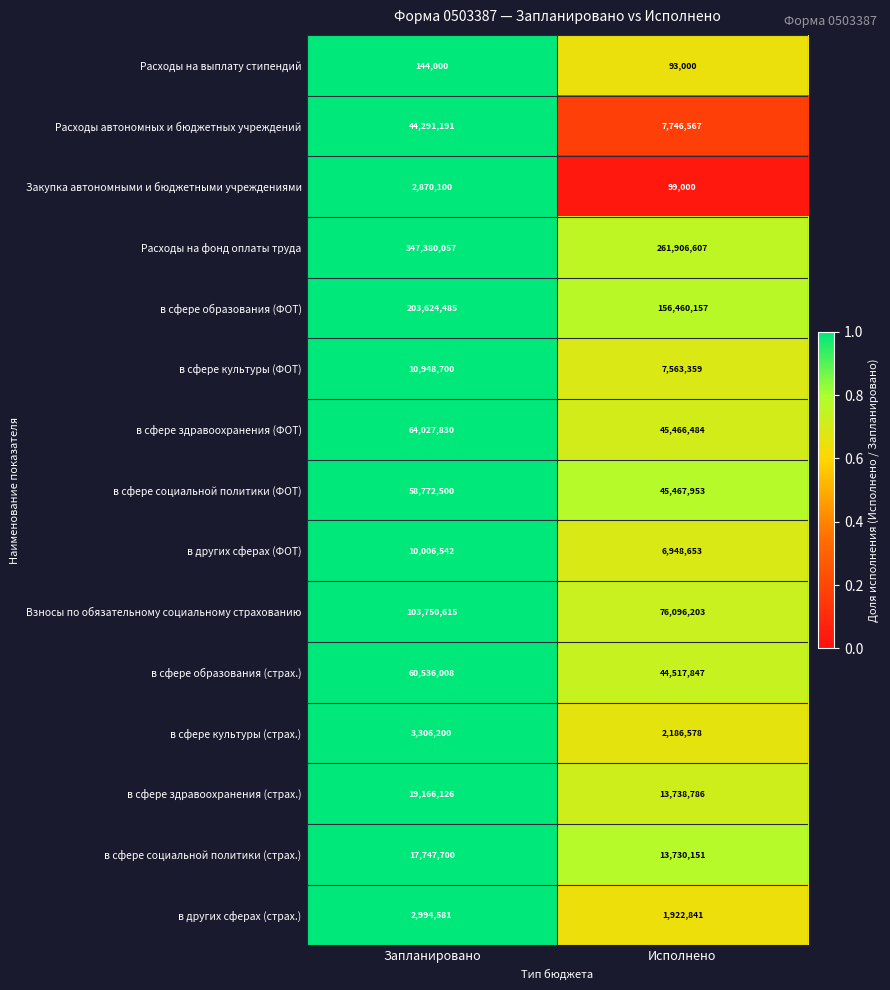

What is the difference between the maximum and minimum values in the в других сферах (ФОТ) series?

3057889